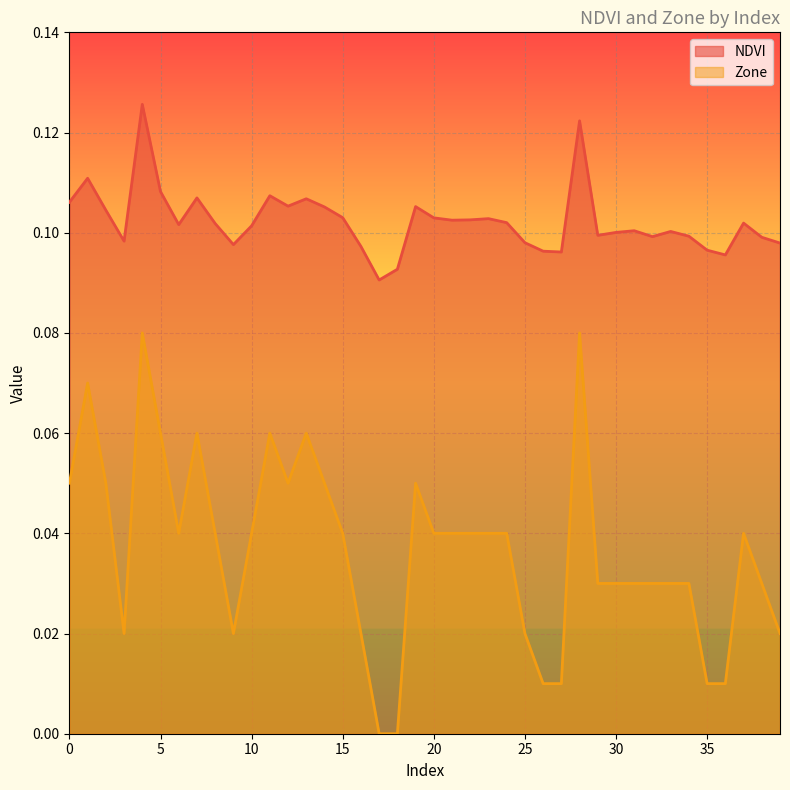

Rank the series by their average value, from lowest to highest.

Zone, NDVI